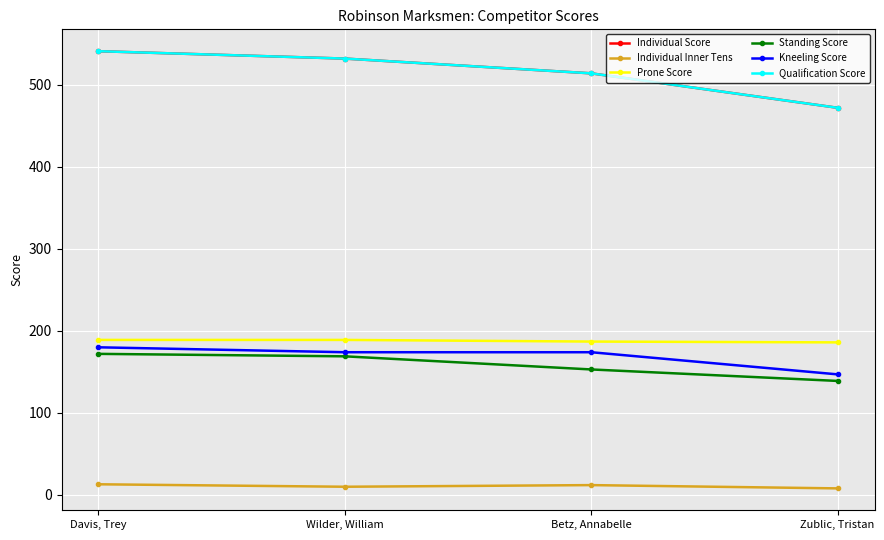

At Davis, Trey, list the series in order from largest to smallest.

Individual Score, Qualification Score, Prone Score, Kneeling Score, Standing Score, Individual Inner Tens